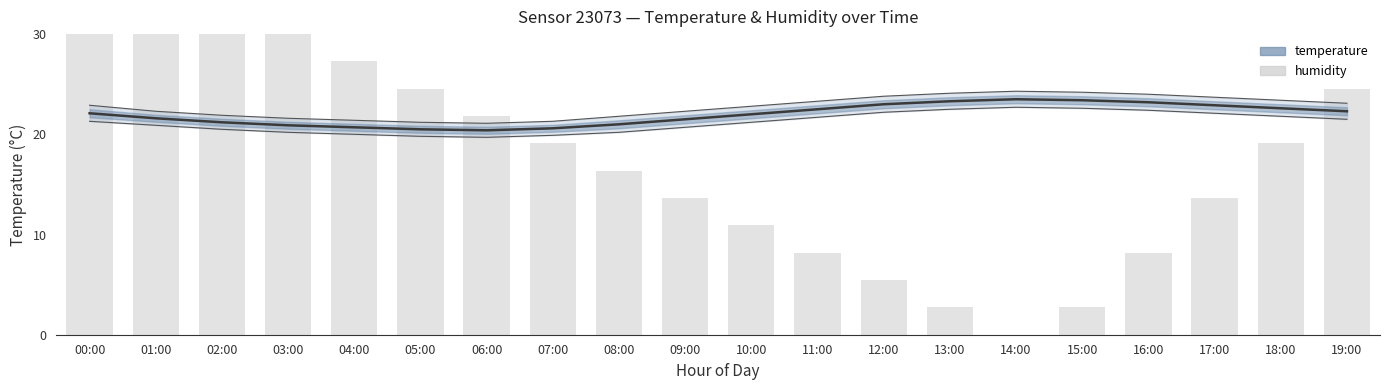

What is the approximate value of humidity at 06:00?

21.8